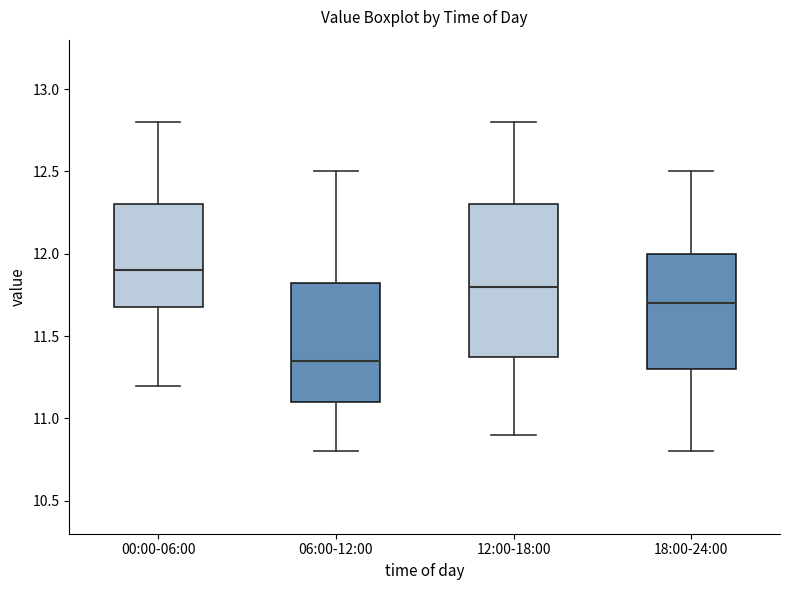

Where is the upper edge of the box for 00:00-06:00 on the y-axis? The values are not printed on the chart, so give them approximately, as read against the axis.

12.30